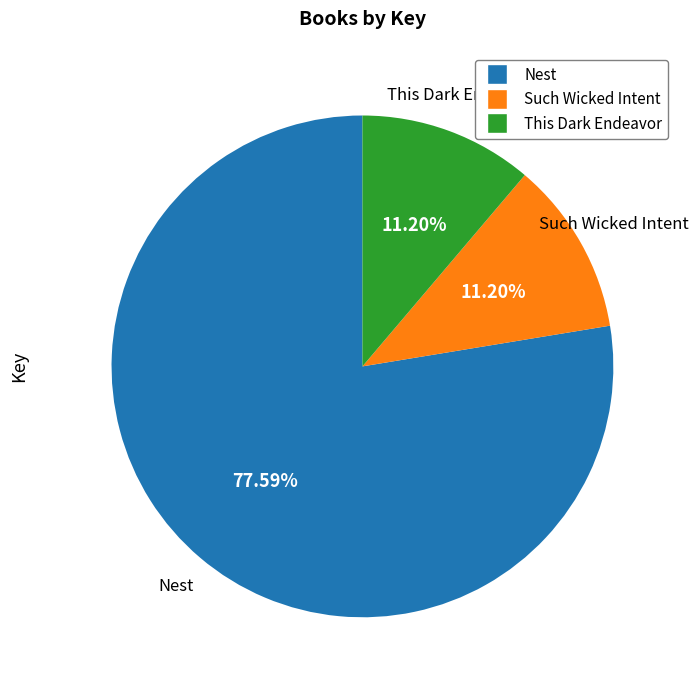

To the nearest percent, what is the average slice percentage?

33%